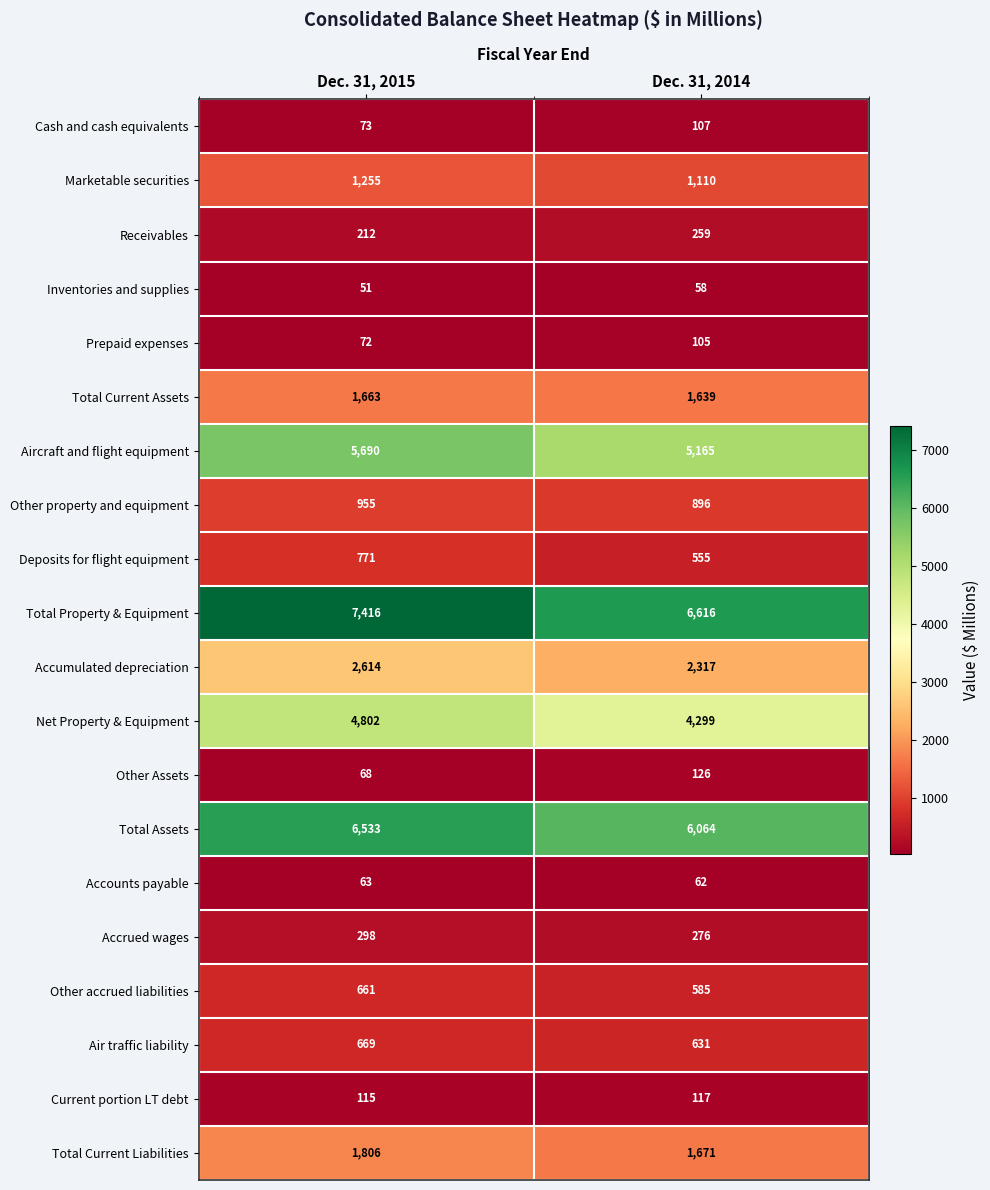

What is the difference between the maximum and minimum values in the Accumulated depreciation series?

297